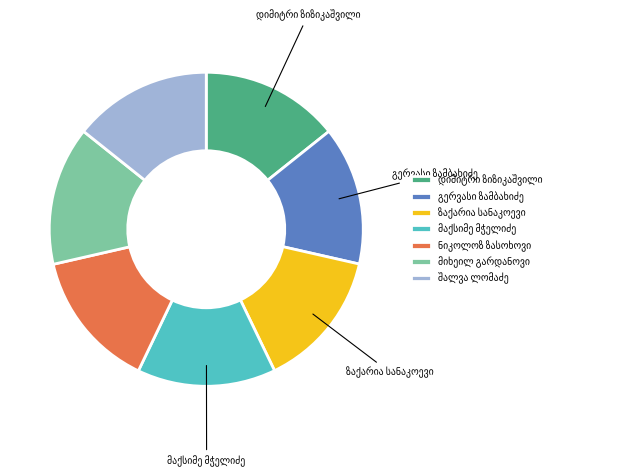

Approximately how many times larger is the value at მიხეილ გარდანოვი compared to შალვა ლომაძე?

1.0